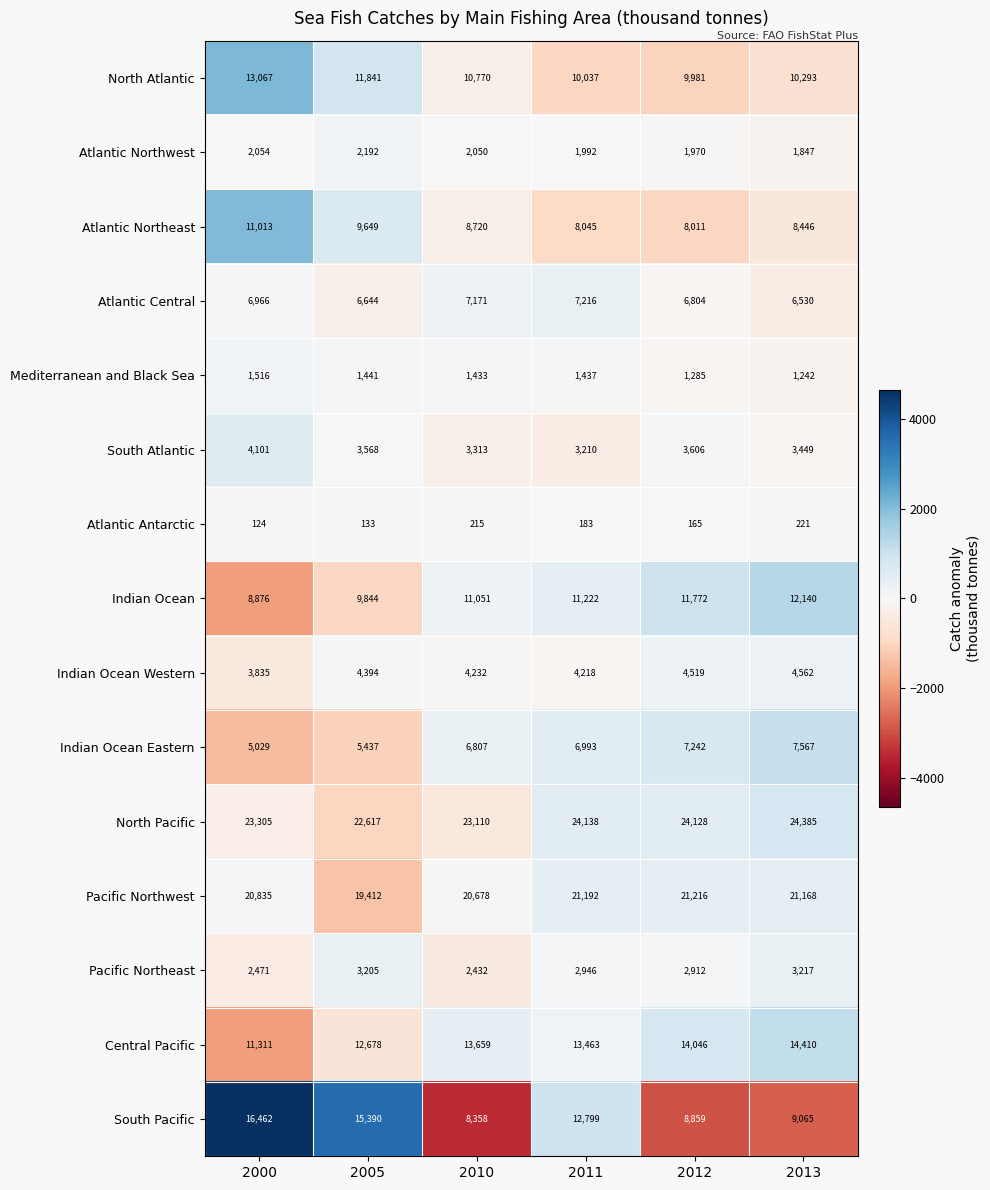

Which series changed the most between 2011 and 2012?

South Pacific